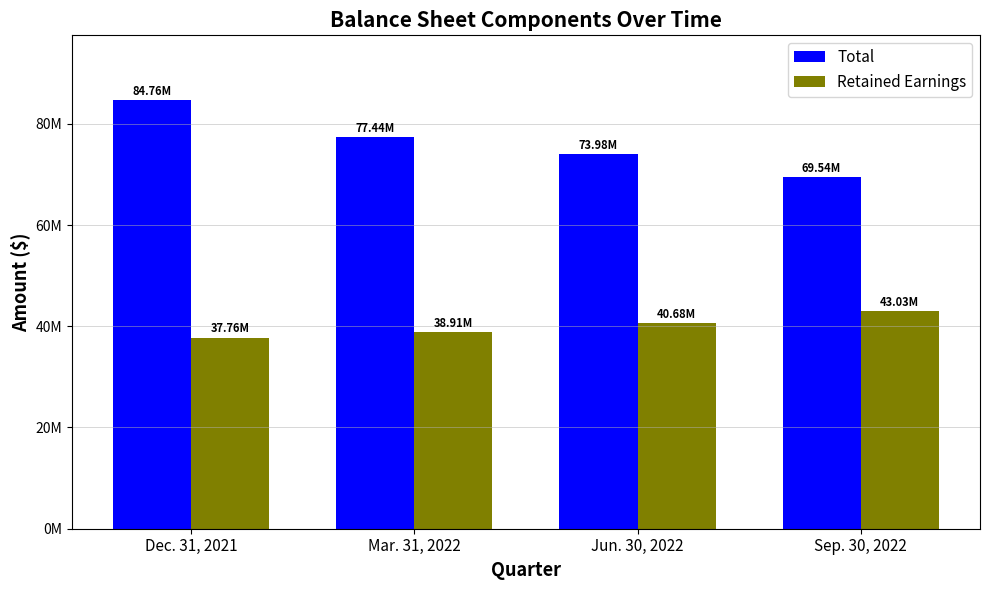

Reading left to right, extract all data points from this chart.

Total: 84760268	77444788	73978679	69539825
Retained Earnings: 37758105	38914579	40682558	43032064